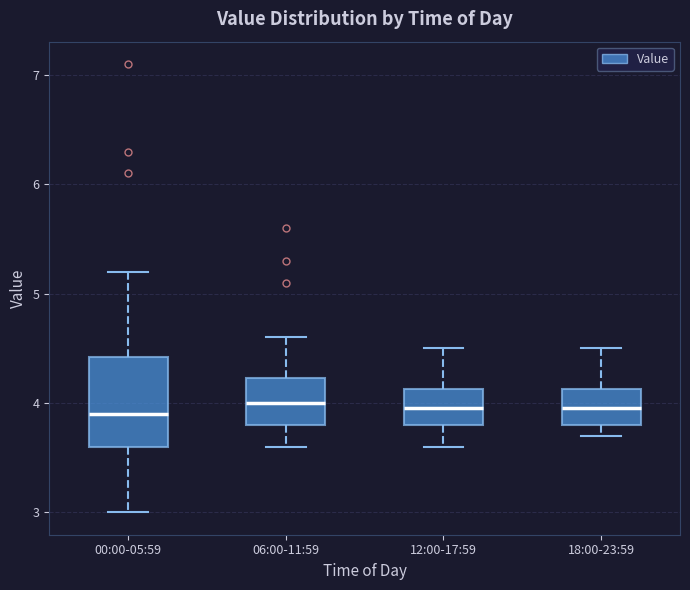

Reading left to right, transcribe this box plot: for each box, give where its median line is, the range the box spans, and where its two whiskers end, as read against the y-axis. The values are not printed on the chart, so give them approximately, as read against the axis.

00:00-05:59: median 3.9, box 3.6 to 4.4, whiskers 3.0 to 5.2
06:00-11:59: median 4.0, box 3.8 to 4.2, whiskers 3.6 to 4.6
12:00-17:59: median 4.0, box 3.8 to 4.1, whiskers 3.6 to 4.5
18:00-23:59: median 4.0, box 3.8 to 4.1, whiskers 3.7 to 4.5